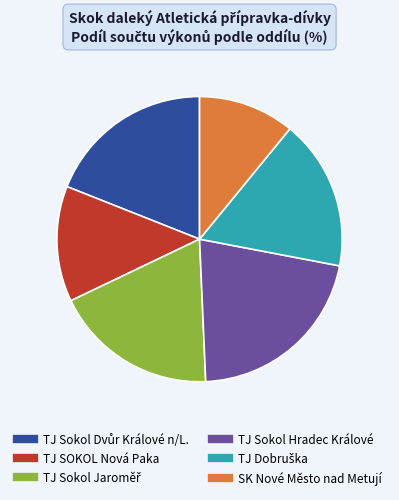

Is there any slice that represents more than half of the pie?

No